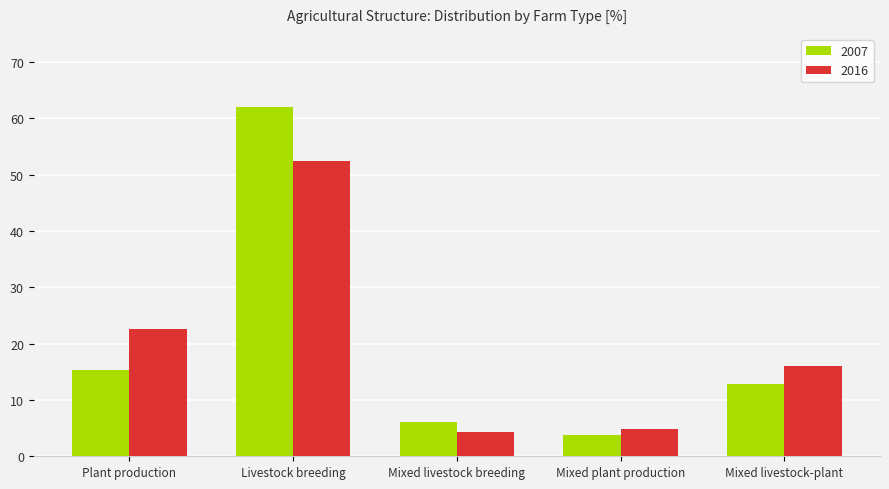

What is the average value of the 2016 series?

20.0